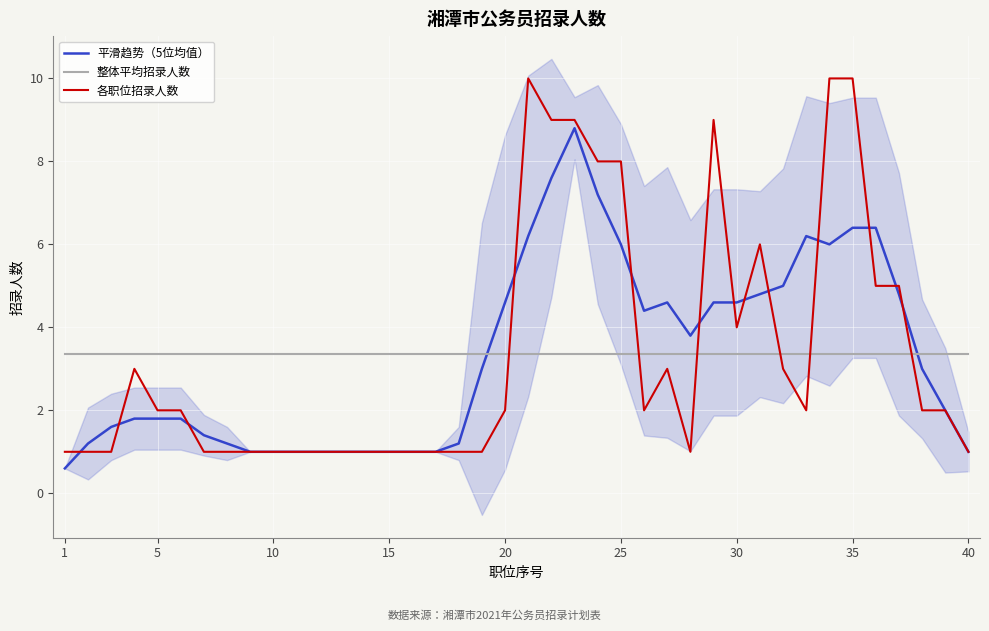

How many data points in 平滑趋势（5位均值） are above 3?

18